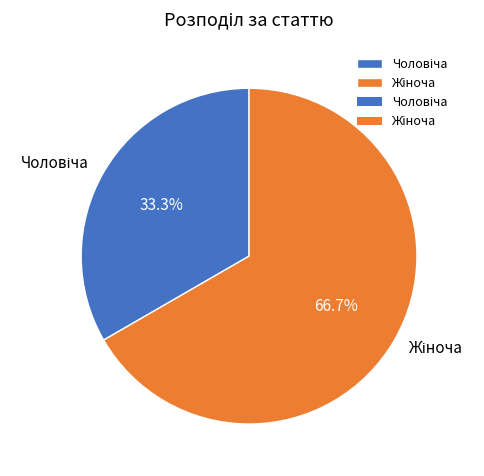

To the nearest percent, what is the average slice percentage?

50%